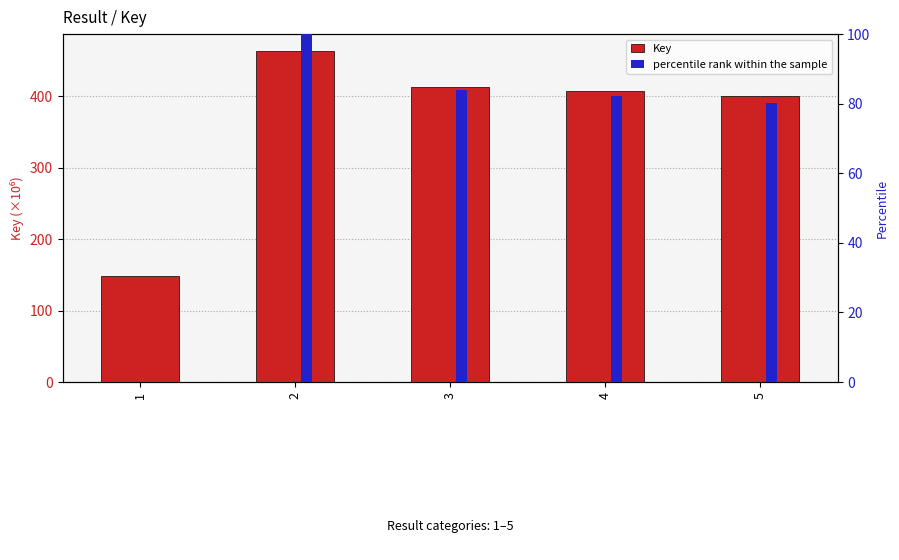

What is the value of the Key bar at the 4th from the left?

407.3